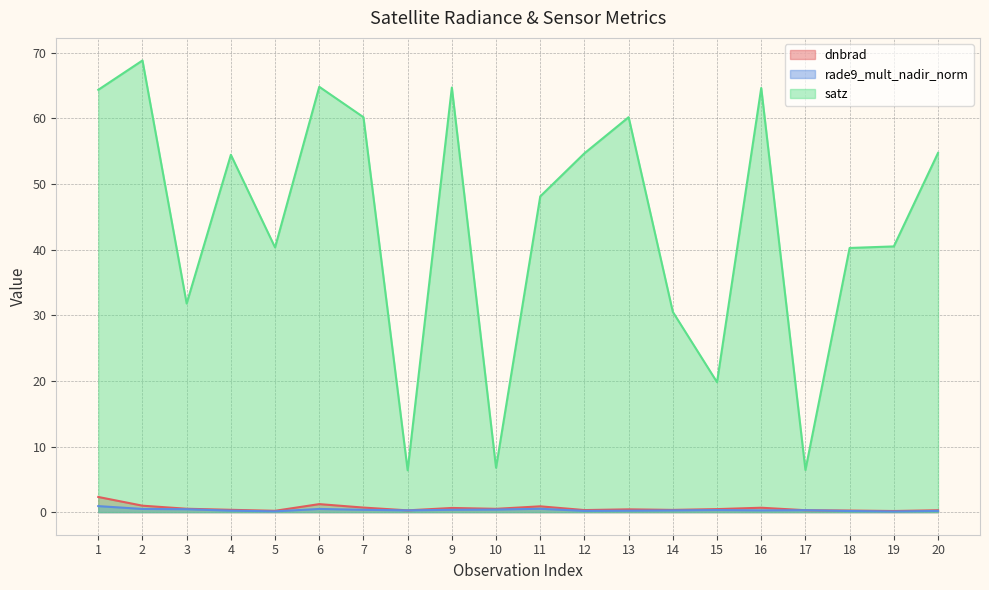

Reading left to right, list all the values displayed in this chart.

dnbrad: 1=2.3	2=1.0	3=0.5	4=0.4	5=0.2	6=1.2	7=0.7	8=0.3	9=0.6	10=0.5	11=0.9	12=0.3	13=0.4	14=0.3	15=0.5	16=0.7	17=0.3	18=0.2	19=0.2	20=0.3
rade9_mult_nadir_norm: 1=0.9	2=0.5	3=0.4	4=0.2	5=0.1	6=0.5	7=0.4	8=0.3	9=0.4	10=0.4	11=0.5	12=0.2	13=0.2	14=0.3	15=0.3	16=0.3	17=0.3	18=0.2	19=0.1	20=0.2
satz: 1=64.3	2=68.8	3=31.8	4=54.4	5=40.3	6=64.8	7=60.2	8=6.4	9=64.7	10=6.8	11=48.1	12=54.7	13=60.2	14=30.5	15=19.8	16=64.6	17=6.4	18=40.3	19=40.5	20=54.7